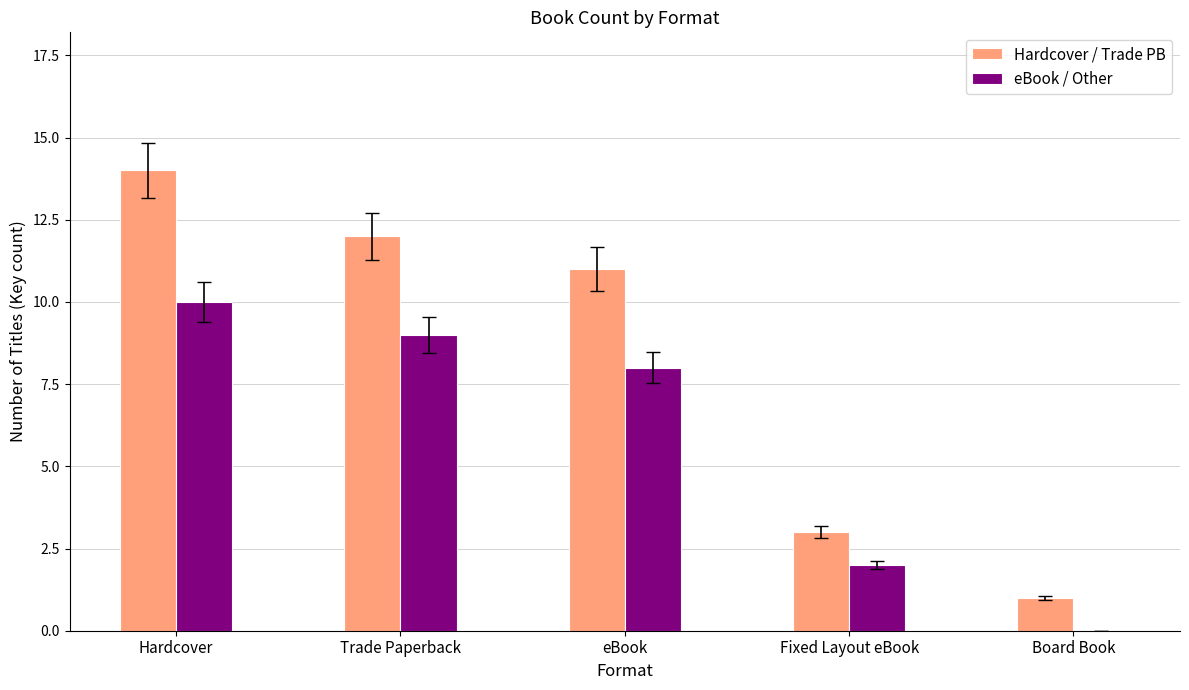

At which category does the chart reach its peak across all series?

Hardcover